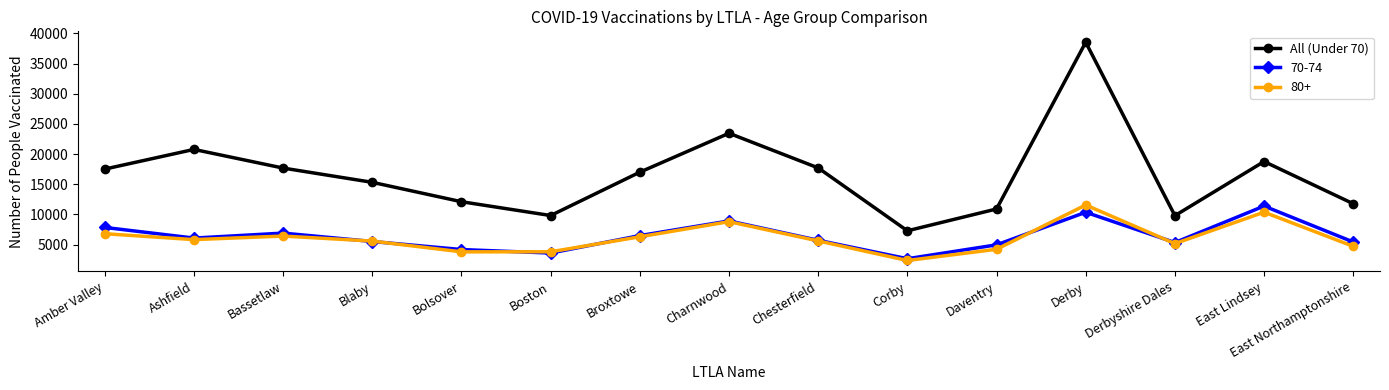

Which series has the largest range (max minus min)?

All (Under 70)